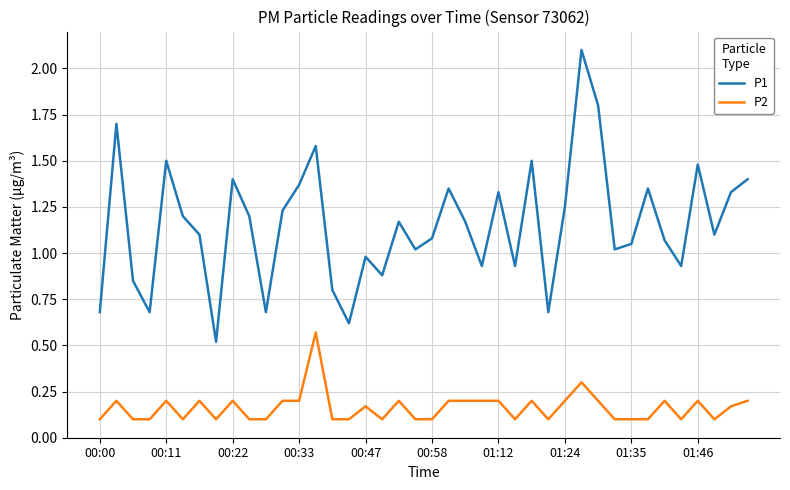

What is the difference between the maximum and second lowest values in the P1 series?

1.5